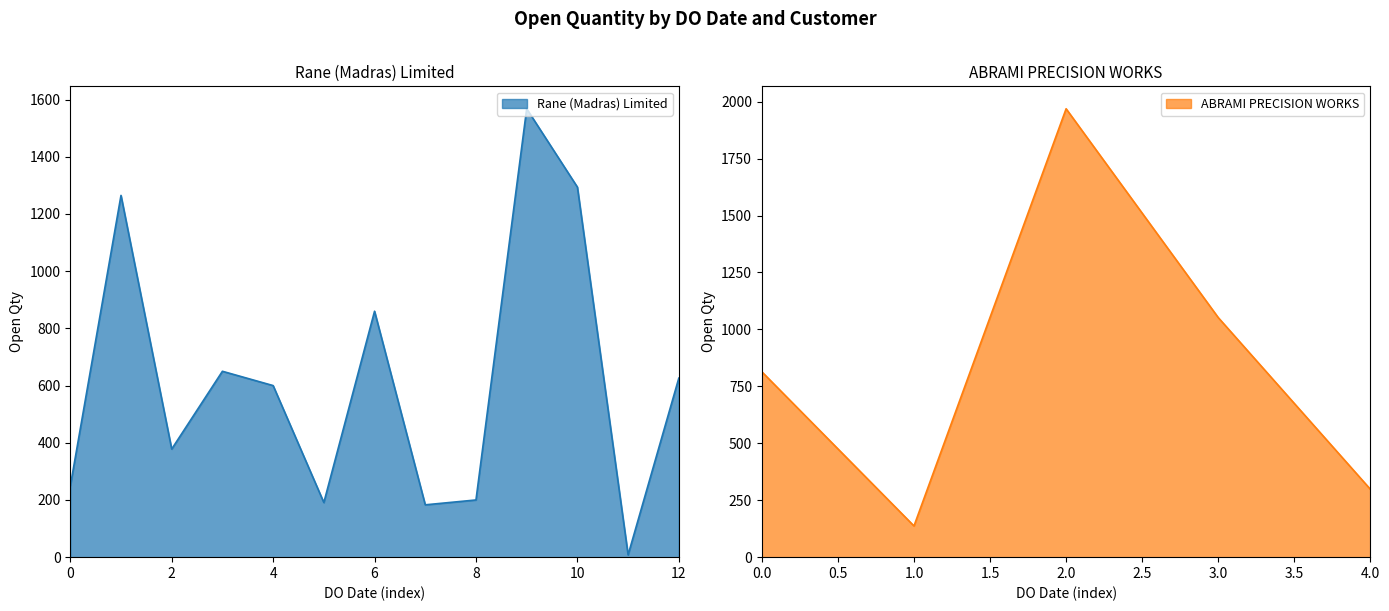

What is the highest value of the Rane (Madras) Limited series?

1568